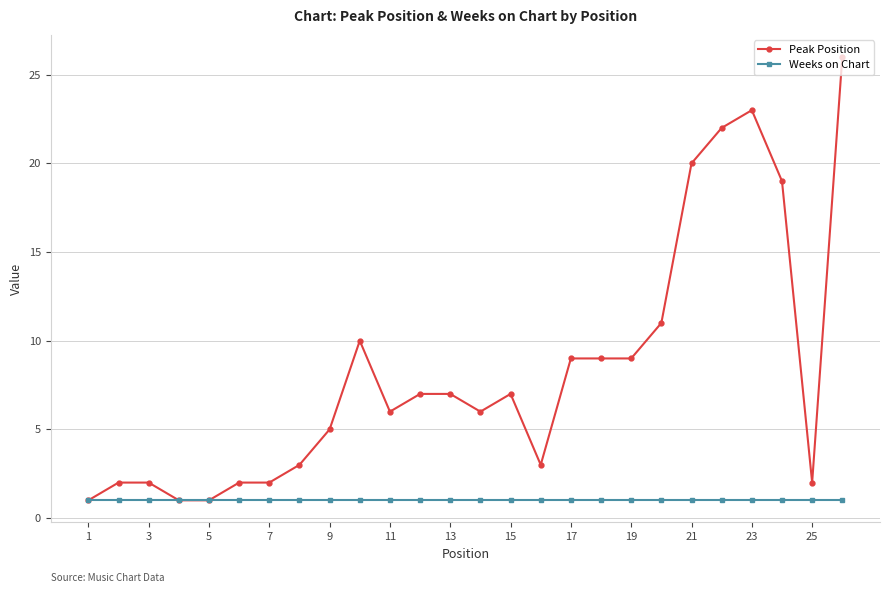

What is the maximum value shown in the chart?

26